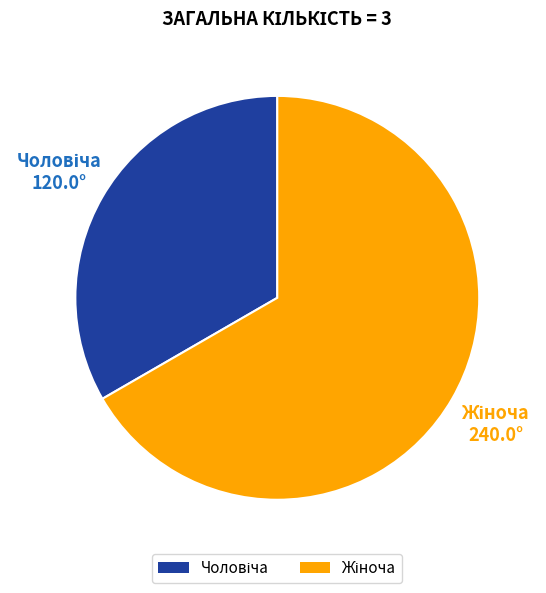

Is there any slice that represents more than half of the pie?

Yes